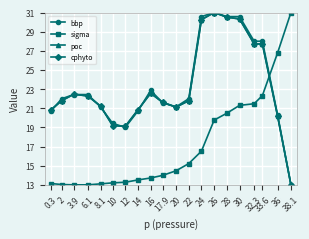

What is the sum of the poc values at 26 and 0.3?

51.8